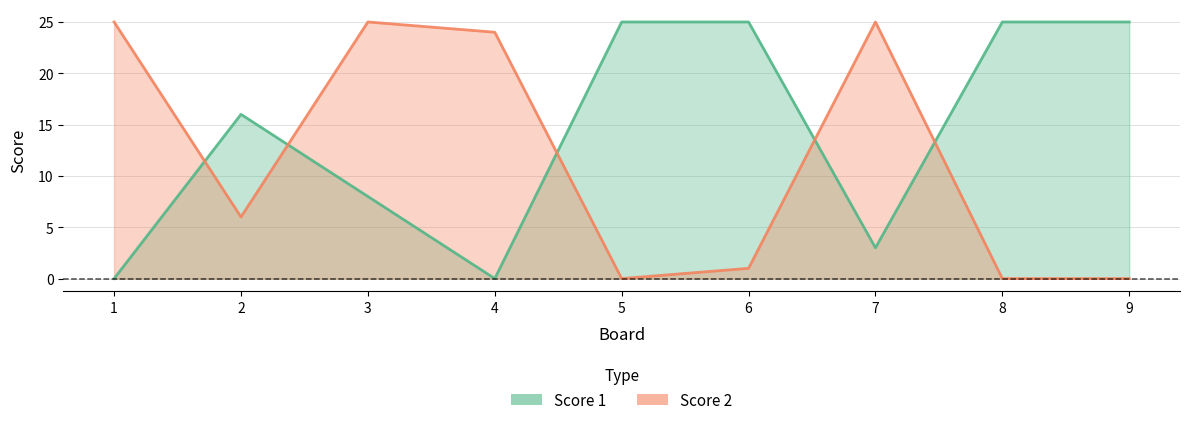

True or false: Score 2 has more than 1 points higher than both neighbors.

True